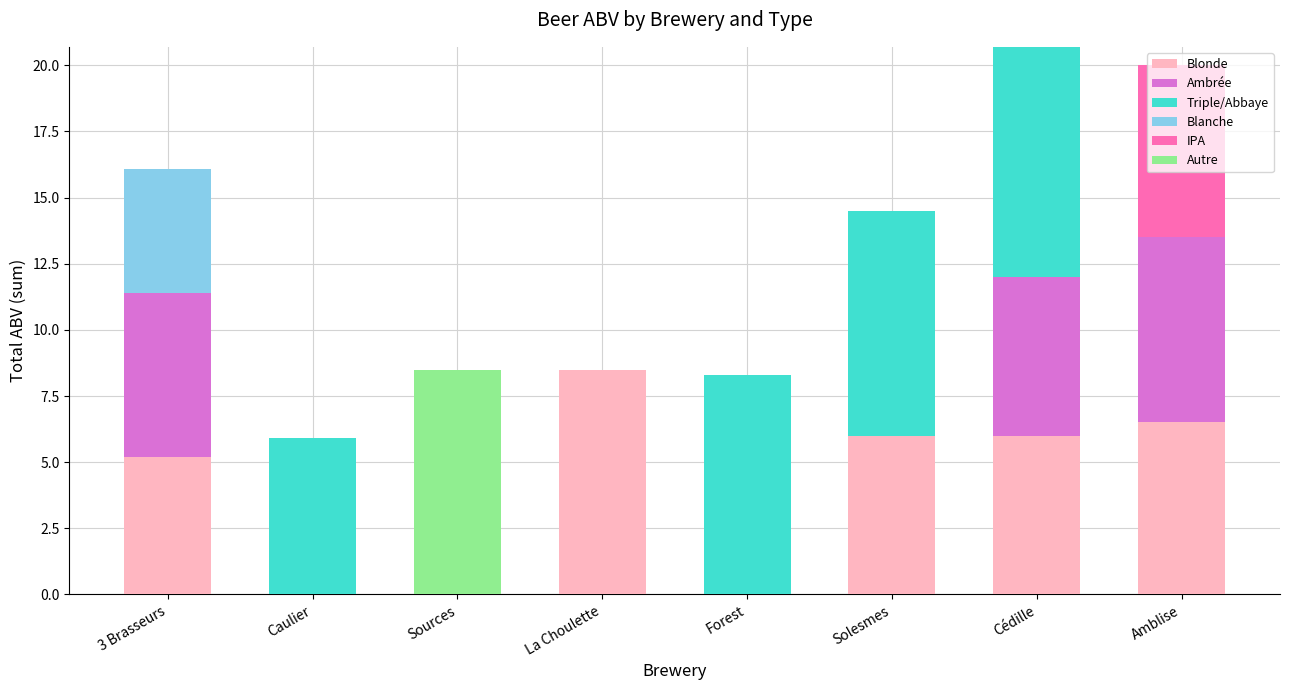

At which label does Blonde reach its peak?

La Choulette